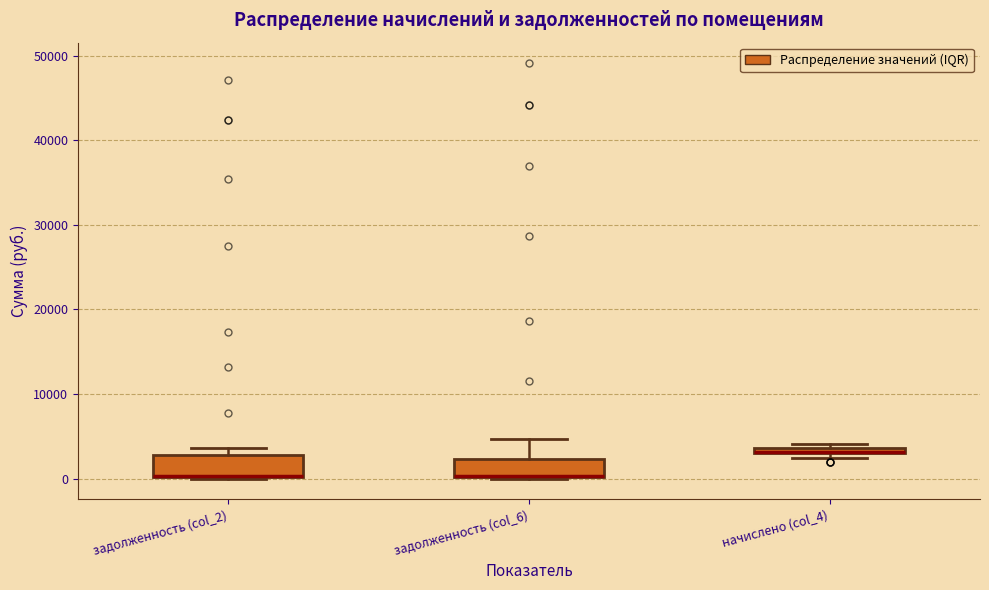

Where is the upper edge of the box for начислено (col_4) on the y-axis? The values are not printed on the chart, so give them approximately, as read against the axis.

4000